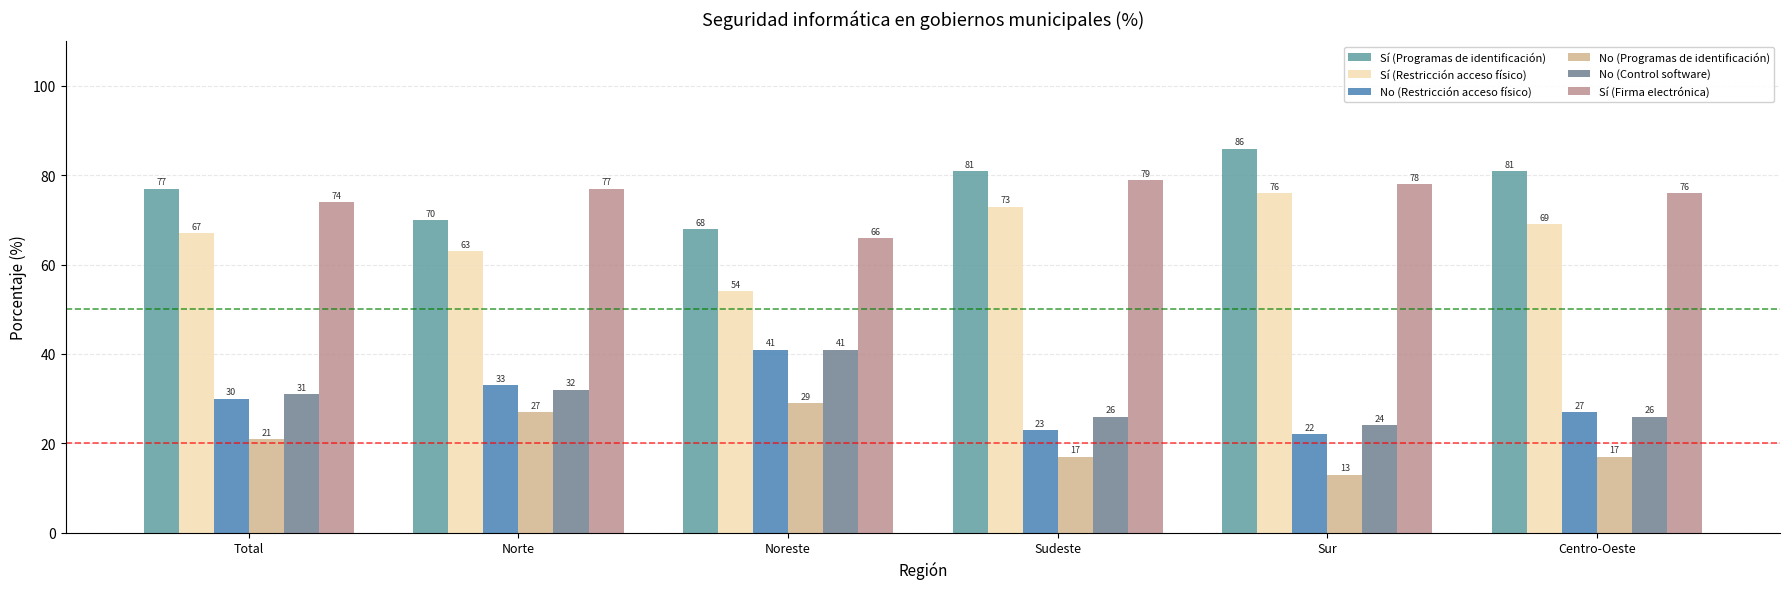

How many values in the No (Control software) series are below 31?

3